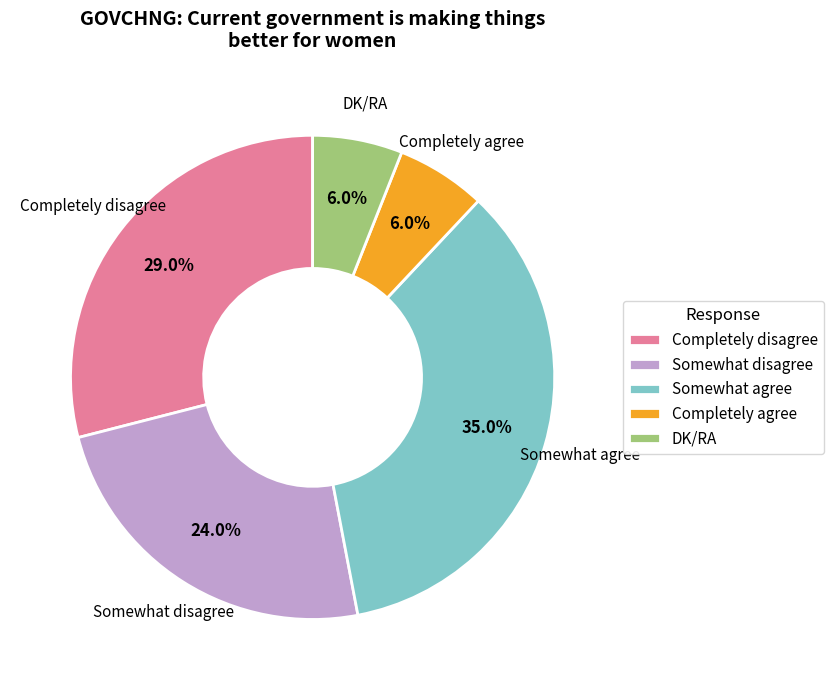

Between DK/RA and Somewhat agree, which is larger?

Somewhat agree